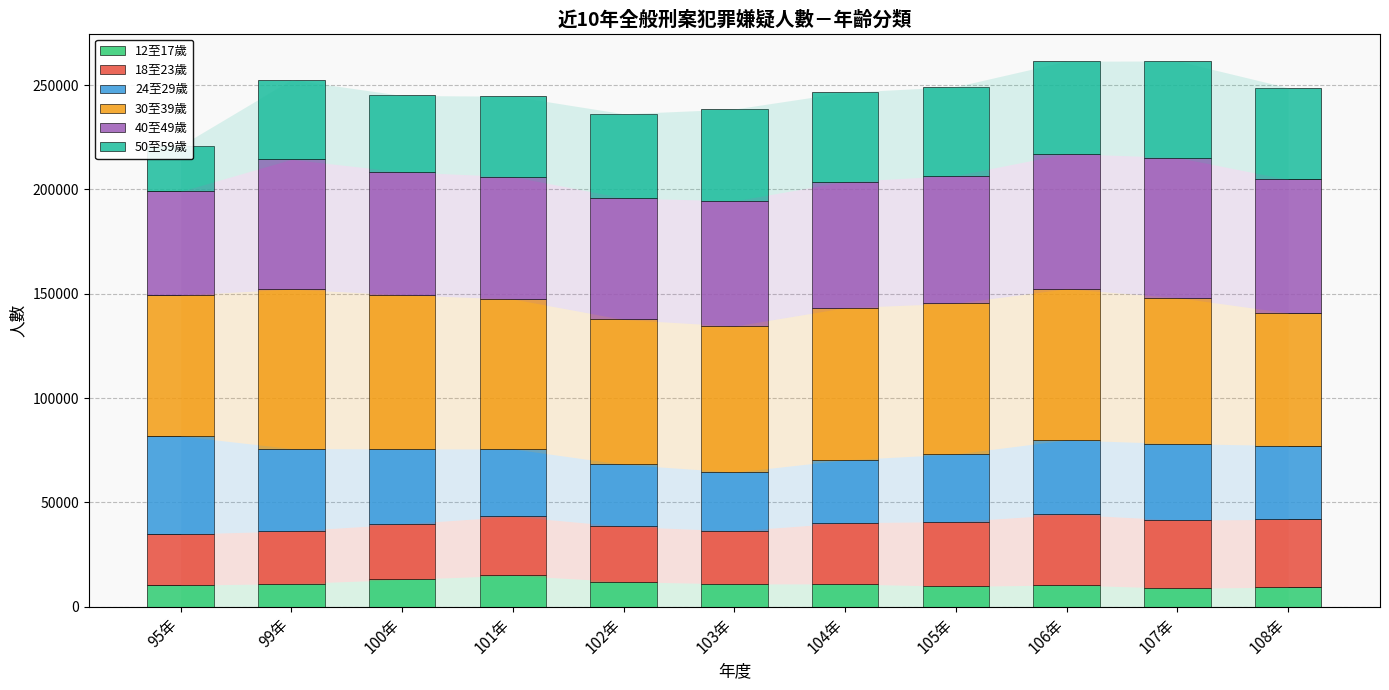

Where is 40至49歲 nearest to the value 58403?

102年